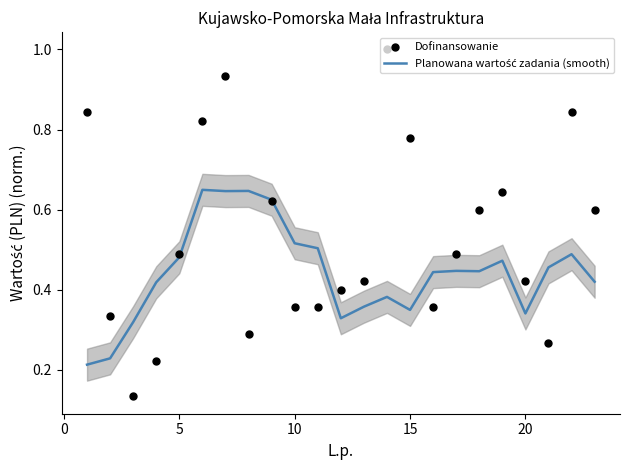

Which series has the largest total across all categories?

Dofinansowanie